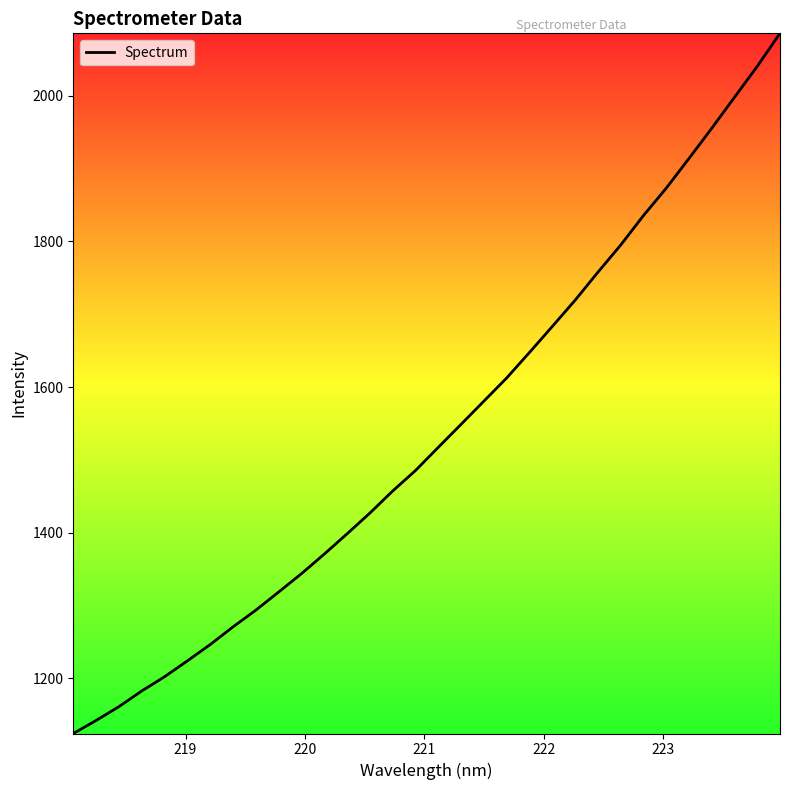

What is the difference between the maximum and minimum values?

962.0